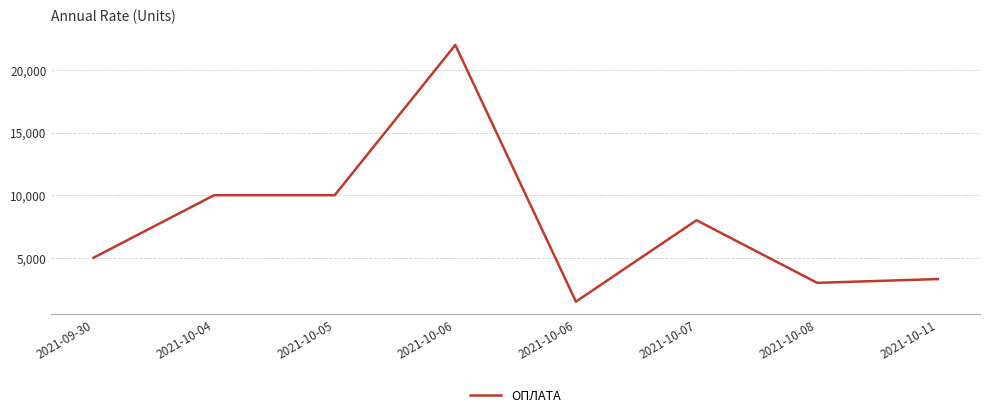

Count the number of data series in this chart.

1